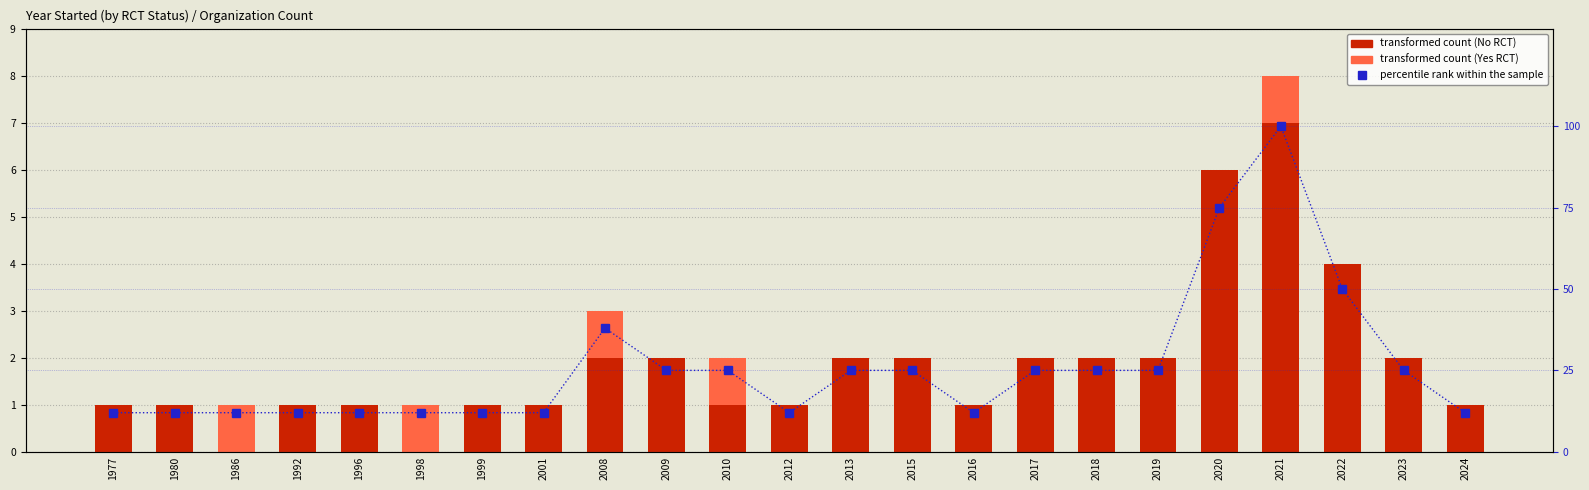

Reading left to right, transcribe all the data shown in this chart.

count (No RCT): 1977=1	1980=1	1986=0	1992=1	1996=1	1998=0	1999=1	2001=1	2008=2	2009=2	2010=1	2012=1	2013=2	2015=2	2016=1	2017=2	2018=2	2019=2	2020=6	2021=7	2022=4	2023=2	2024=1
count (Yes RCT): 1977=0	1980=0	1986=1	1992=0	1996=0	1998=1	1999=0	2001=0	2008=1	2009=0	2010=1	2012=0	2013=0	2015=0	2016=0	2017=0	2018=0	2019=0	2020=0	2021=1	2022=0	2023=0	2024=0
percentile rank within sample: 1977=12	1980=12	1986=12	1992=12	1996=12	1998=12	1999=12	2001=12	2008=38	2009=25	2010=25	2012=12	2013=25	2015=25	2016=12	2017=25	2018=25	2019=25	2020=75	2021=100	2022=50	2023=25	2024=12